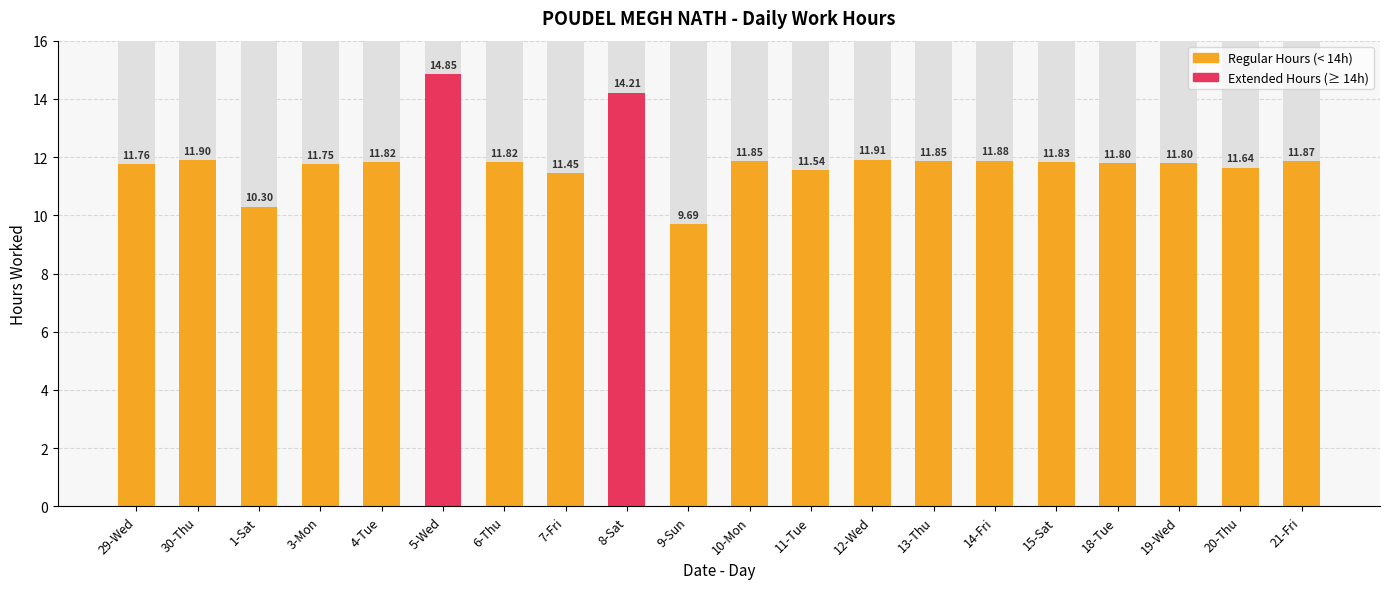

Reading left to right, transcribe all the data shown in this chart.

29-Wed=11.8	30-Thu=11.9	1-Sat=10.3	3-Mon=11.8	4-Tue=11.8	5-Wed=14.8	6-Thu=11.8	7-Fri=11.4	8-Sat=14.2	9-Sun=9.7	10-Mon=11.8	11-Tue=11.5	12-Wed=11.9	13-Thu=11.8	14-Fri=11.9	15-Sat=11.8	18-Tue=11.8	19-Wed=11.8	20-Thu=11.6	21-Fri=11.9